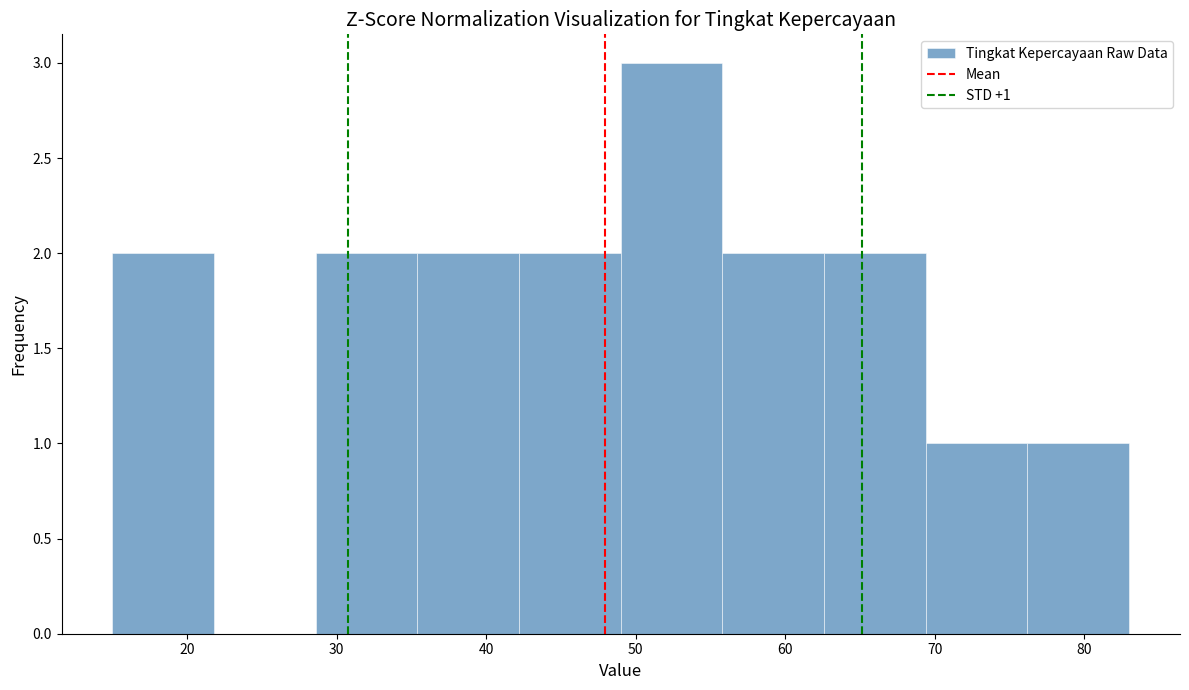

Over which range of the x-axis is the bar tallest?

49.0 to 55.8